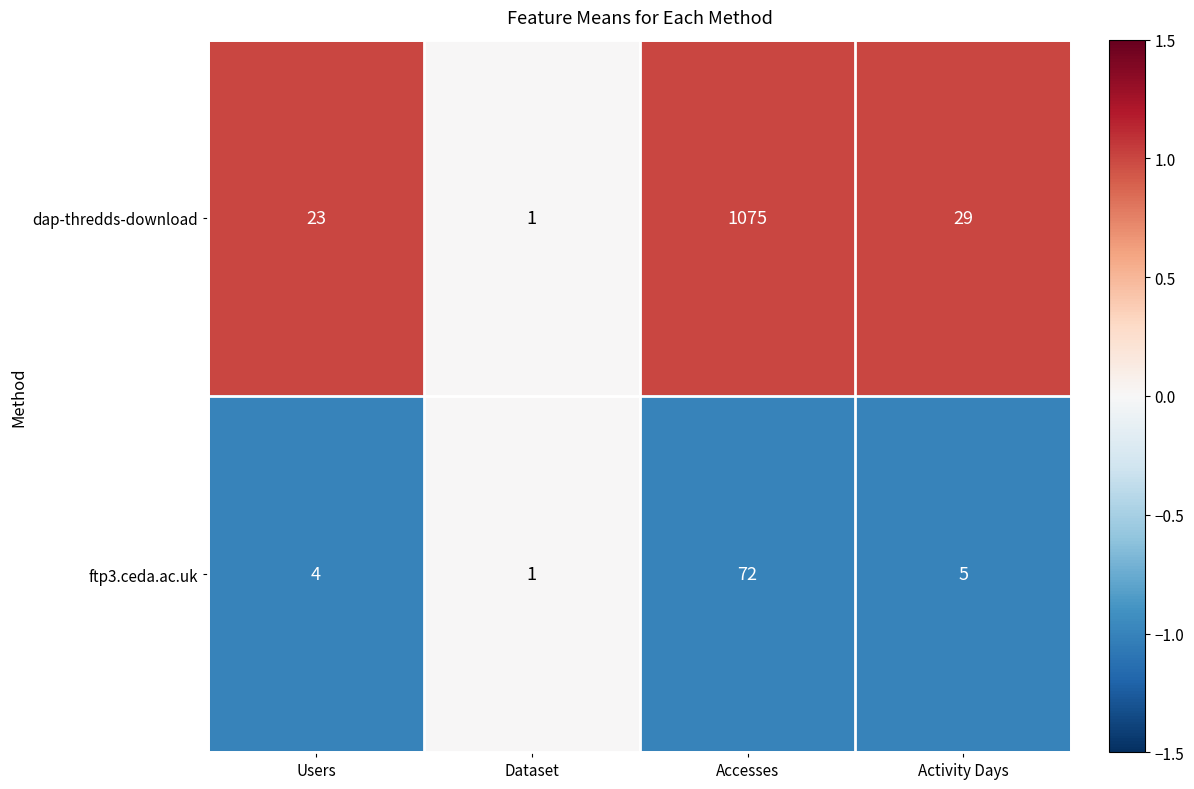

How many data points does each series have?

4